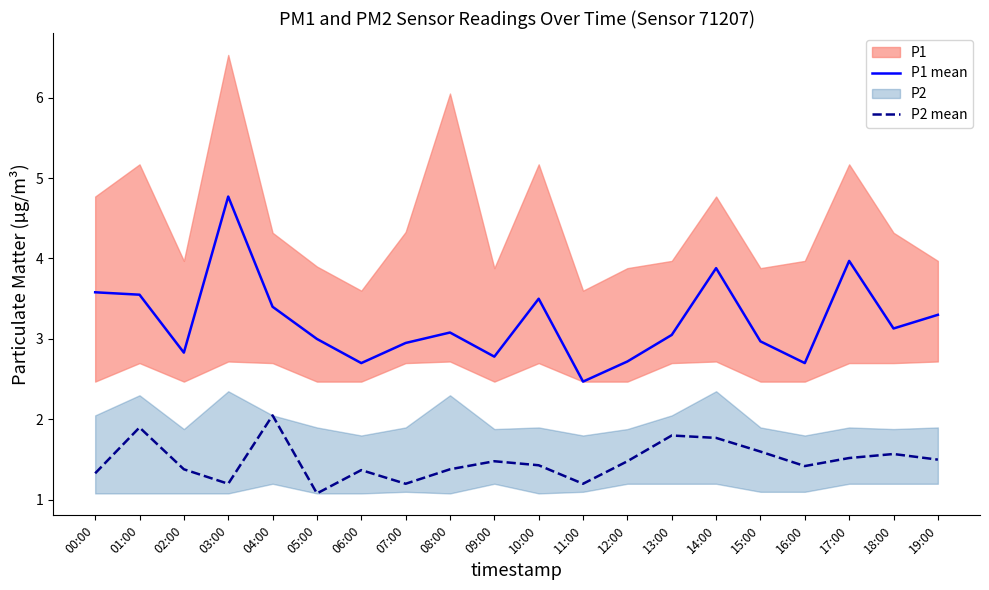

What is the sum of the P1 mean values at 04:00 and 18:00?

6.5